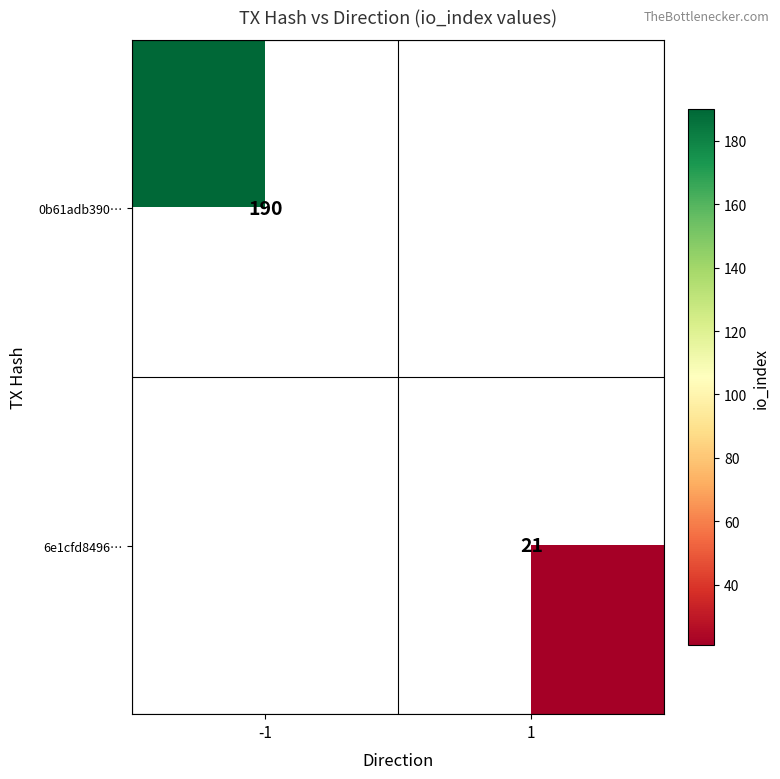

The 0b61adb390… series shows 190 at -1. True or false?

True